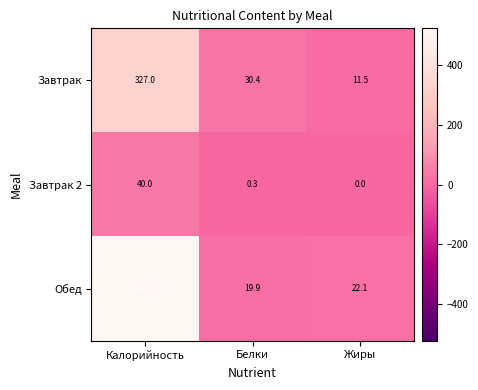

Reading left to right, what are all the values shown in this chart?

Завтрак: Калорийность=327.0	Белки=30.4	Жиры=11.5
Завтрак 2: Калорийность=40.0	Белки=0.3	Жиры=0.0
Обед: Калорийность=521.8	Белки=19.9	Жиры=22.1